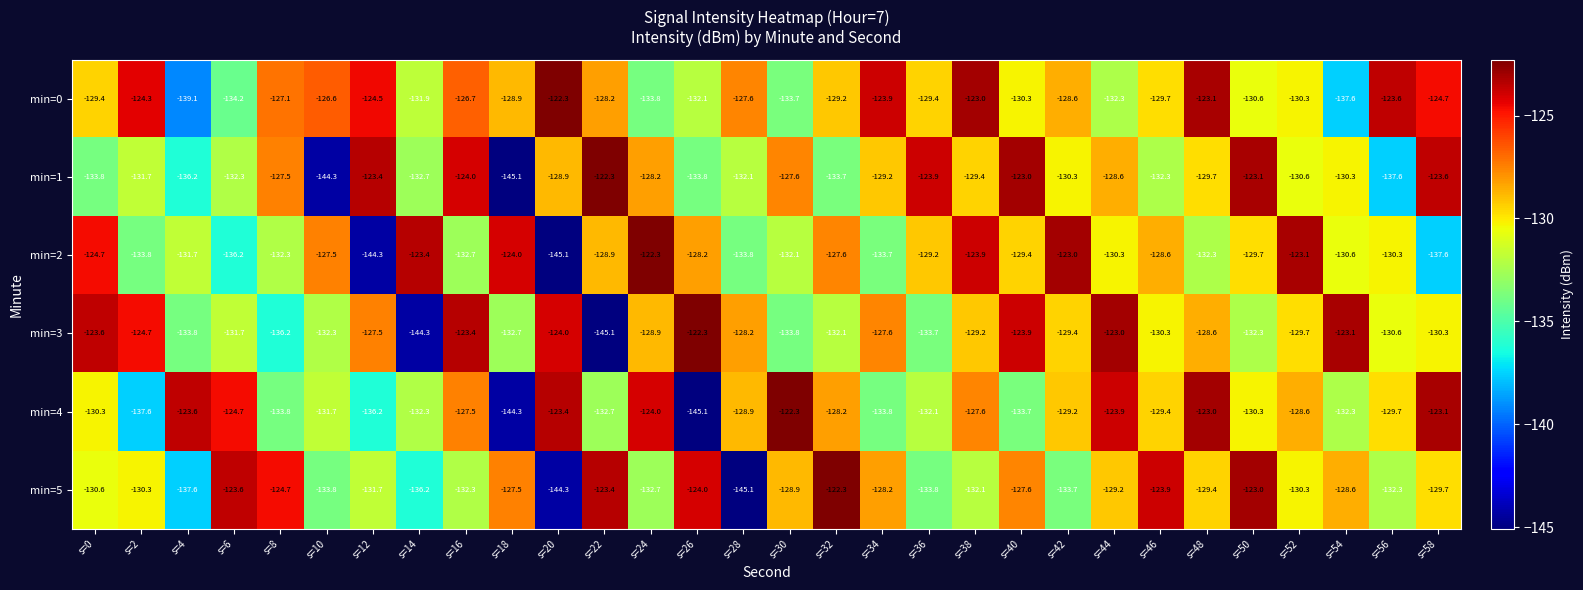

What is the sum of all min=4 values?

-3903.3